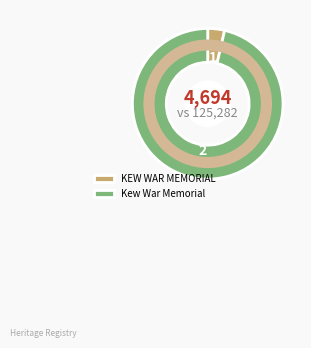

True or false: Kew War Memorial accounts for 96% of the total.

True